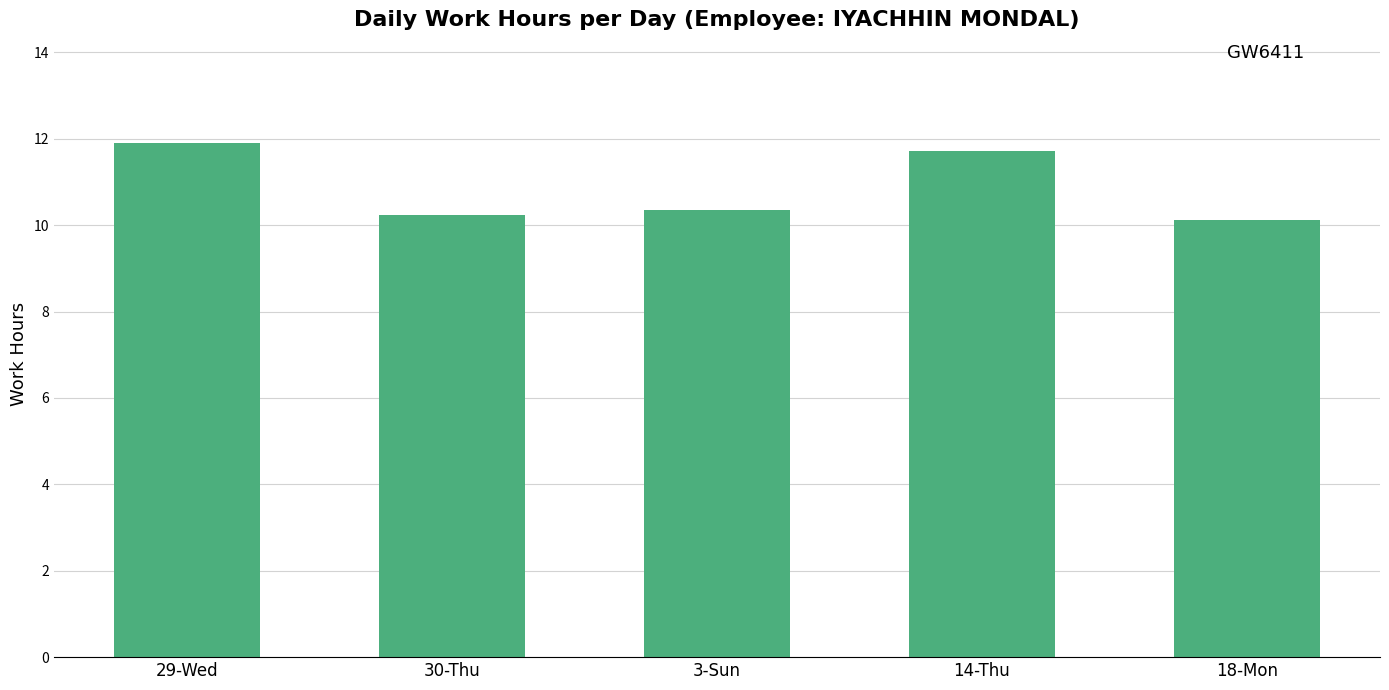

The value at 29-Wed is 7.6. True or false?

False